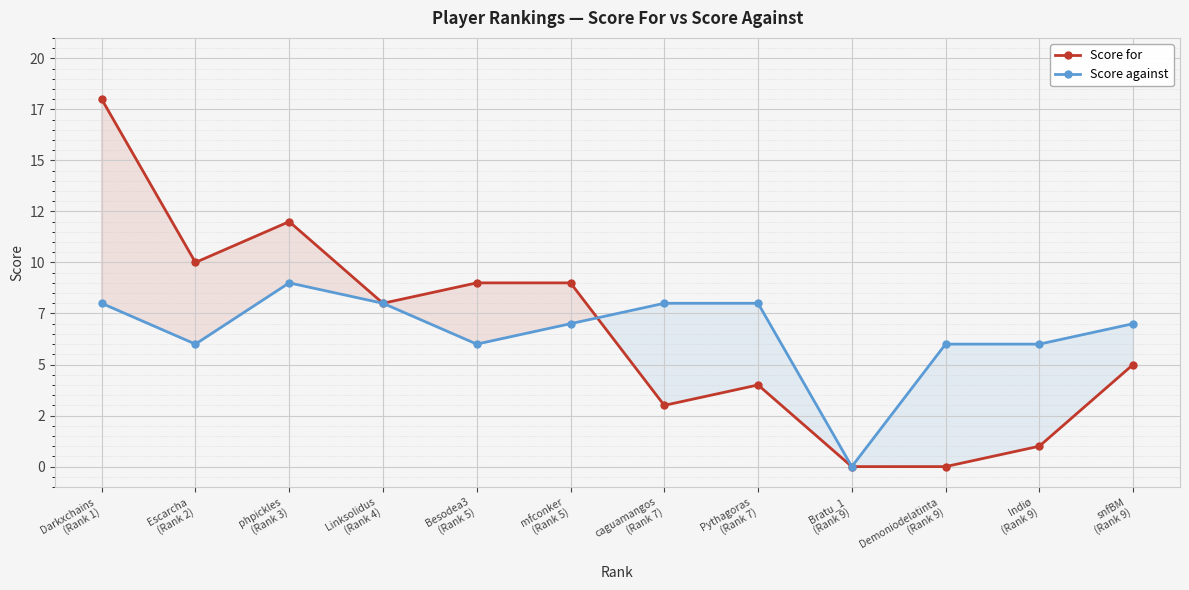

At which category is the sum across all series the highest?

Darkxchains
(Rank 1)